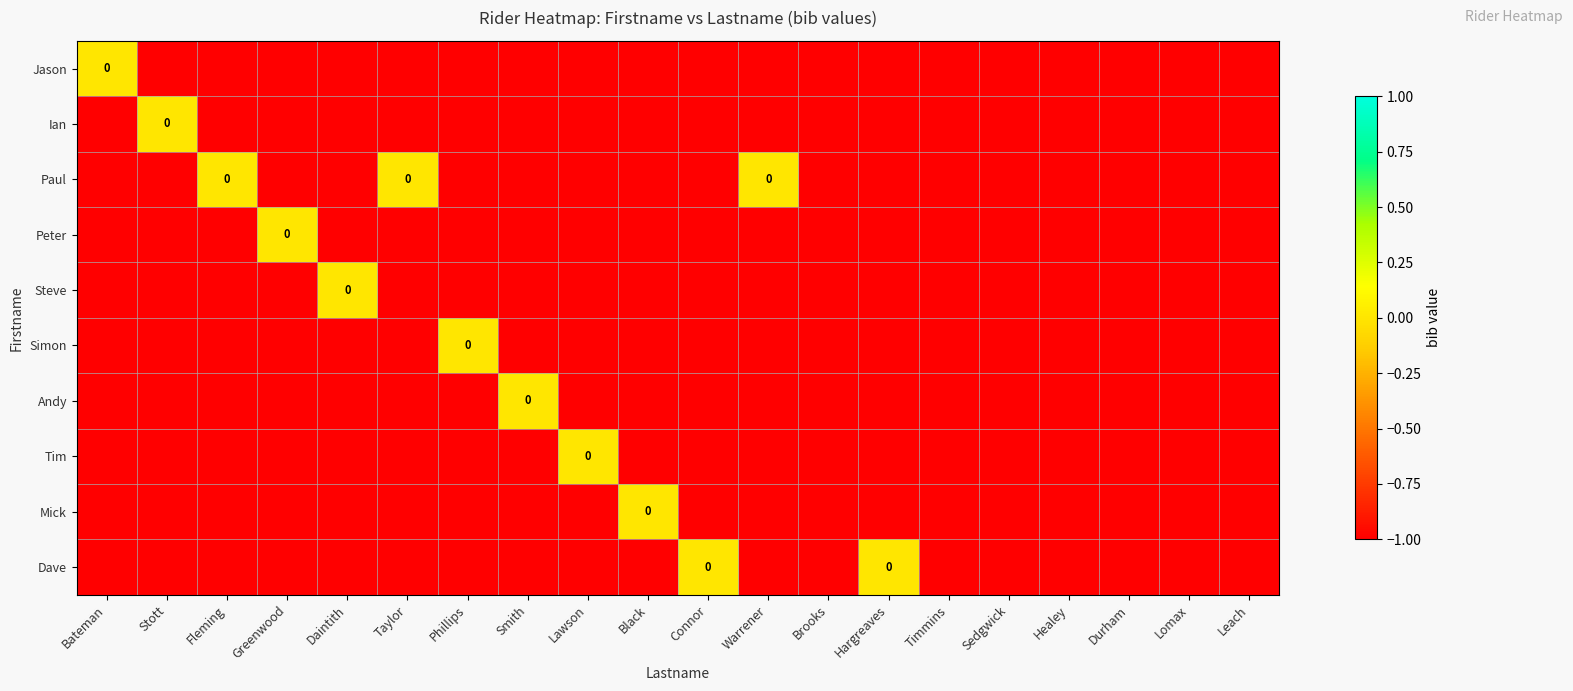

How many distinct data groups are displayed?

10